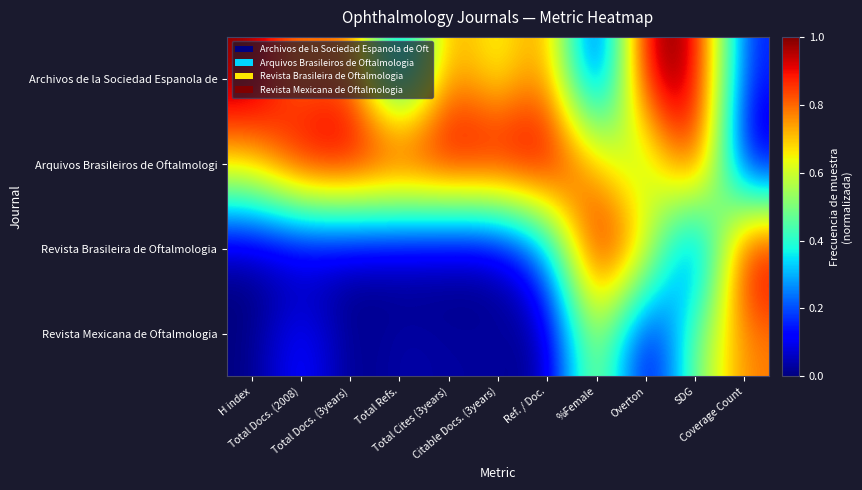

Rank the series at Total Docs. (2008) from highest to lowest value.

Arquivos Brasileiros de Oftalmologi, Archivos de la Sociedad Espanola de, Revista Mexicana de Oftalmologia, Revista Brasileira de Oftalmologia